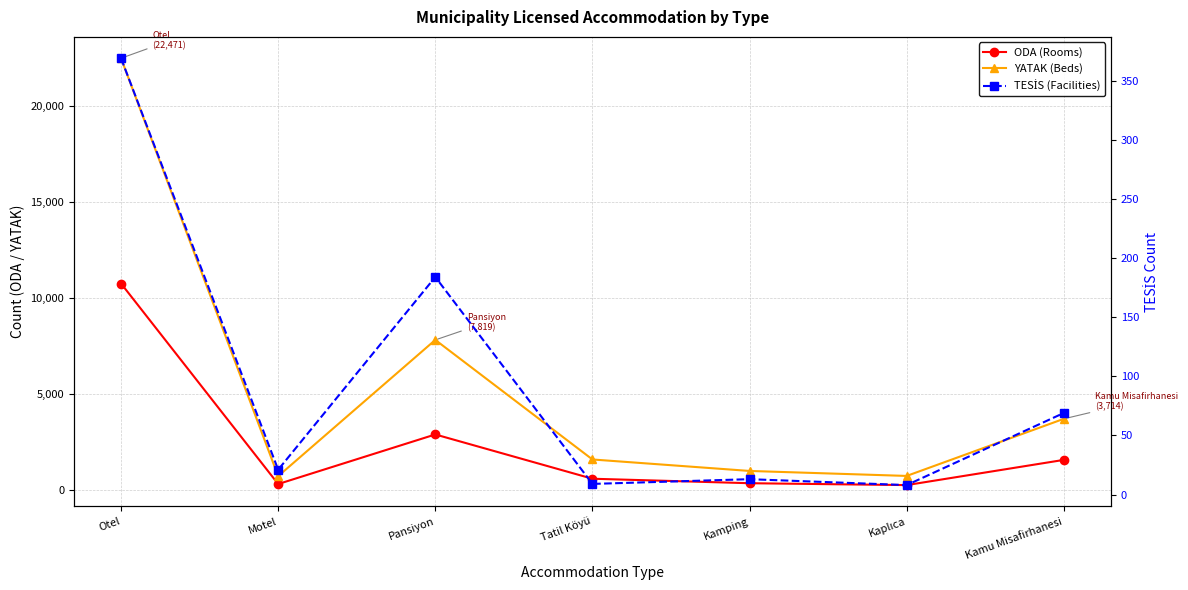

What are all the series names shown in the legend?

ODA (Rooms), YATAK (Beds), TESİS (Facilities)